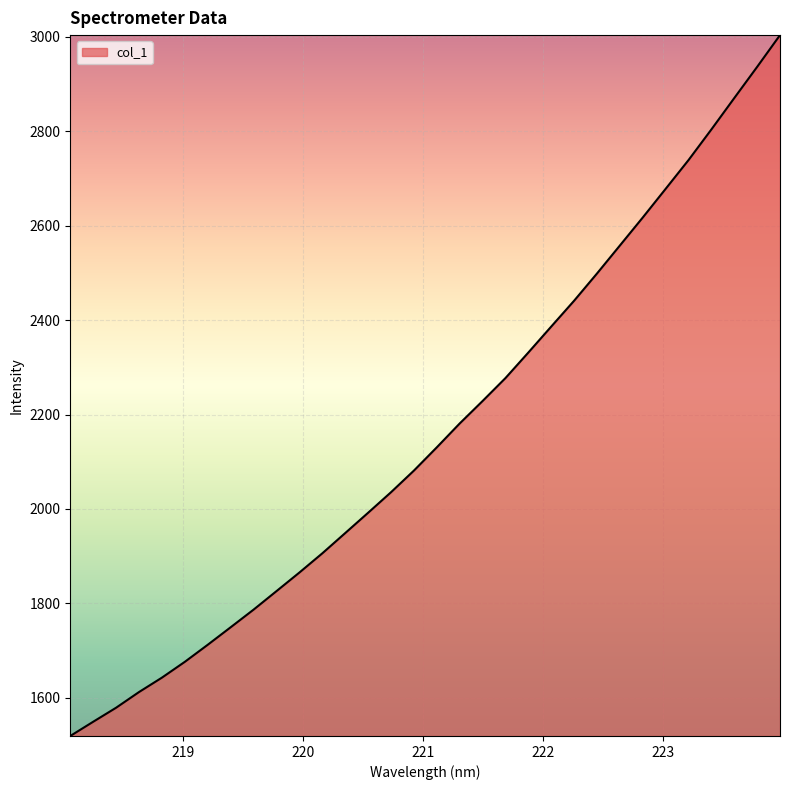

What is the greatest value displayed?

3003.6